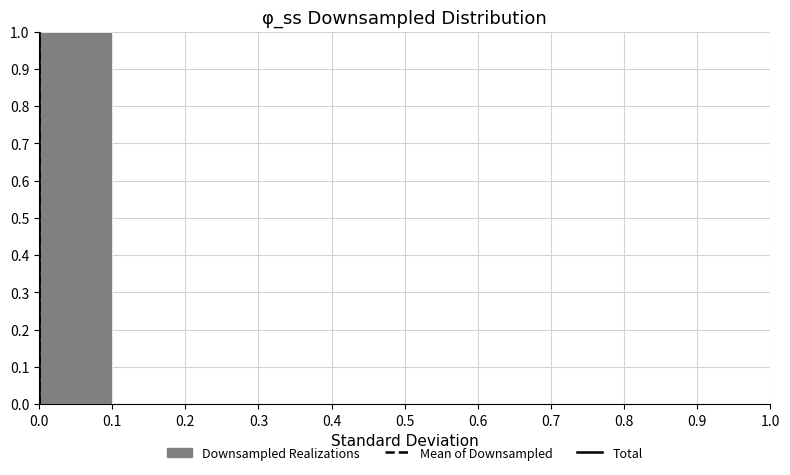

Reading left to right, transcribe this chart: for each bar, give the range it covers on the x-axis and its height. The values are not printed on the chart, so give them approximately, as read against the axis.

0.0 to 0.1: 1
0.1 to 0.2: 0
0.2 to 0.3: 0
0.3 to 0.4: 0
0.4 to 0.5: 0
0.5 to 0.6: 0
0.6 to 0.7: 0
0.7 to 0.8: 0
0.8 to 0.9: 0
0.9 to 1.0: 0